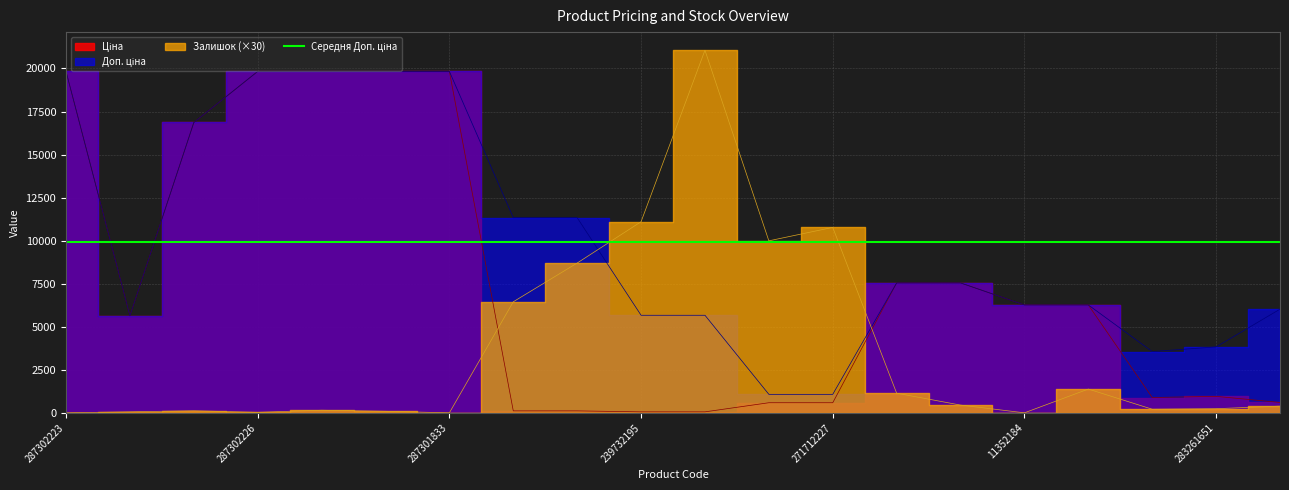

How many values in the Доп. ціна series exceed 7545?

10